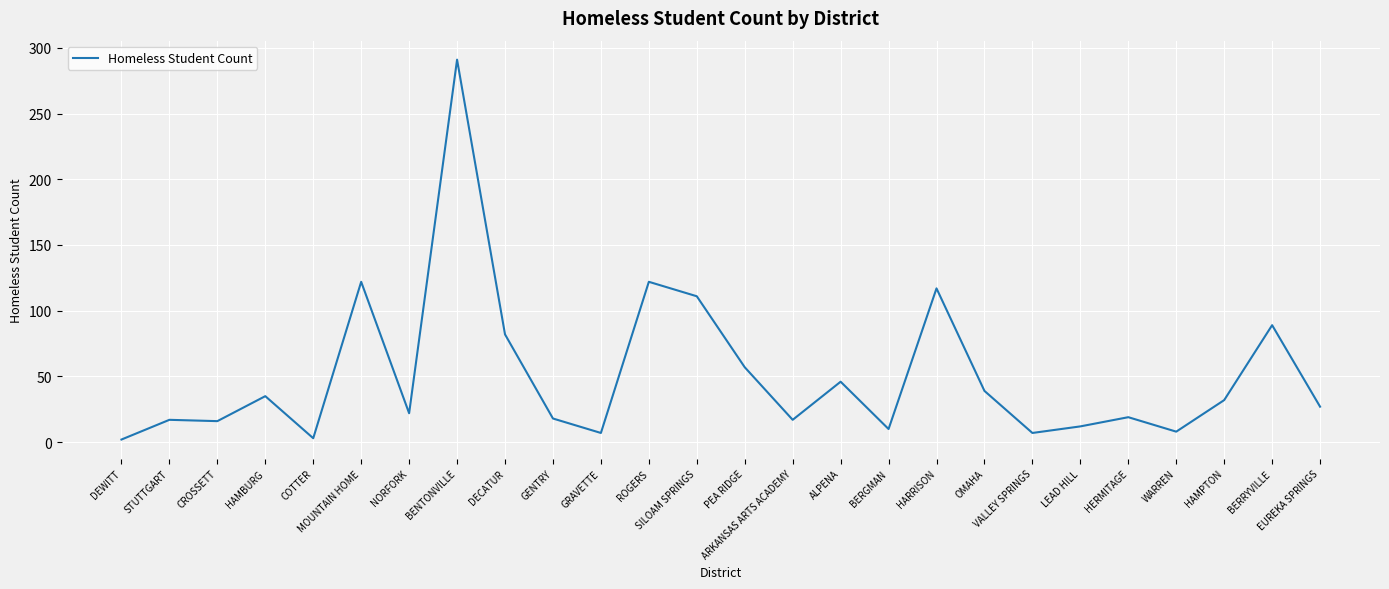

What is the greatest value displayed?

291